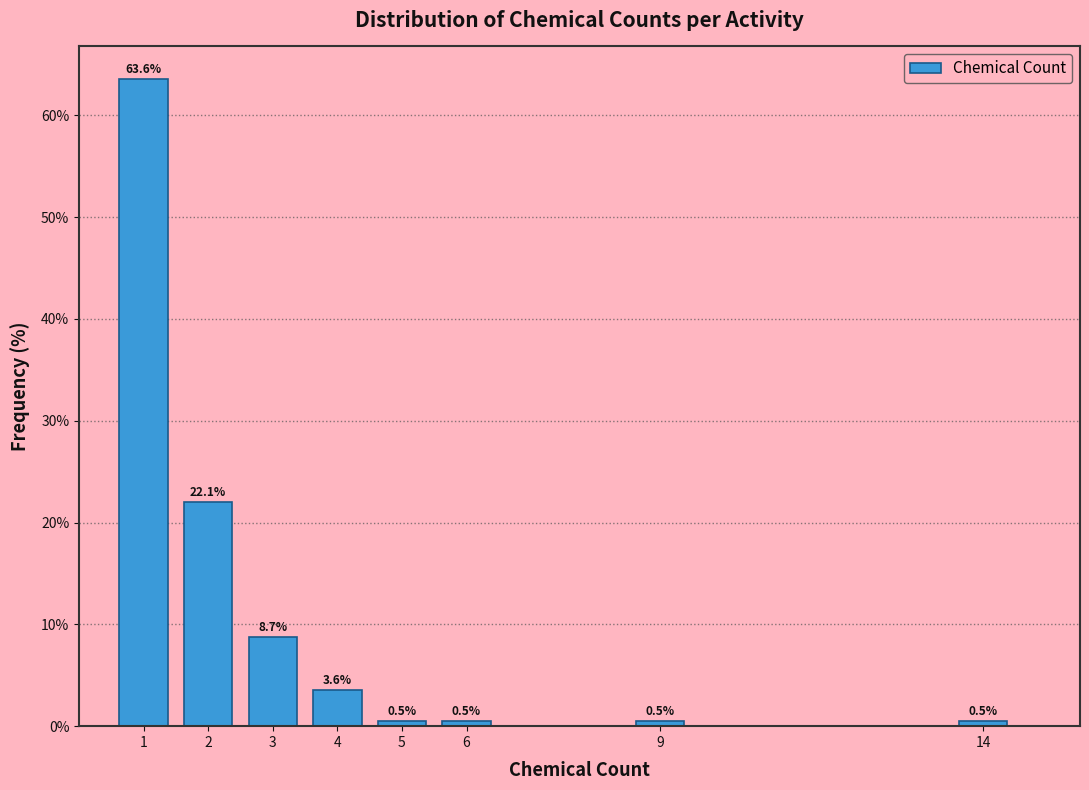

Reading right to left, what are all the values shown in this chart?

14=0.5	9=0.5	6=0.5	5=0.5	4=3.6	3=8.7	2=22.1	1=63.6